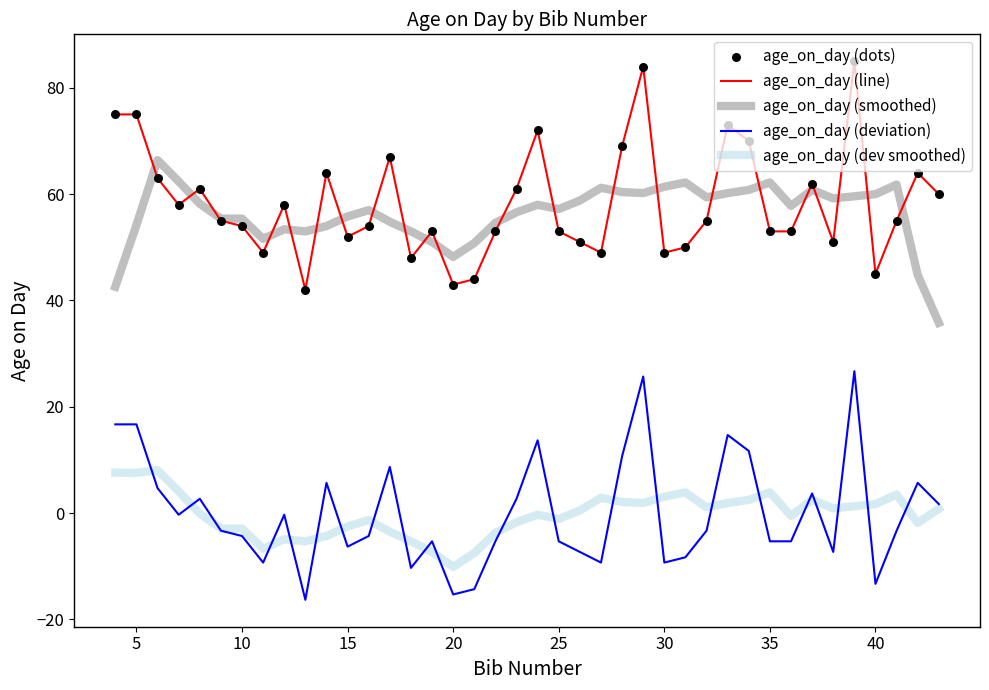

Rank the series by their maximum value, from highest to lowest.

age_on_day (line), age_on_day (smoothed), age_on_day (deviation), age_on_day (dev smoothed)